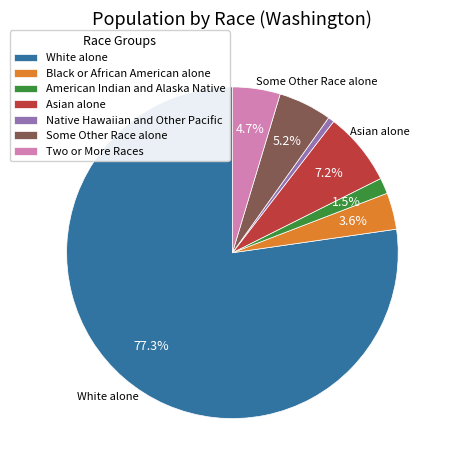

Does any single category account for the majority?

Yes